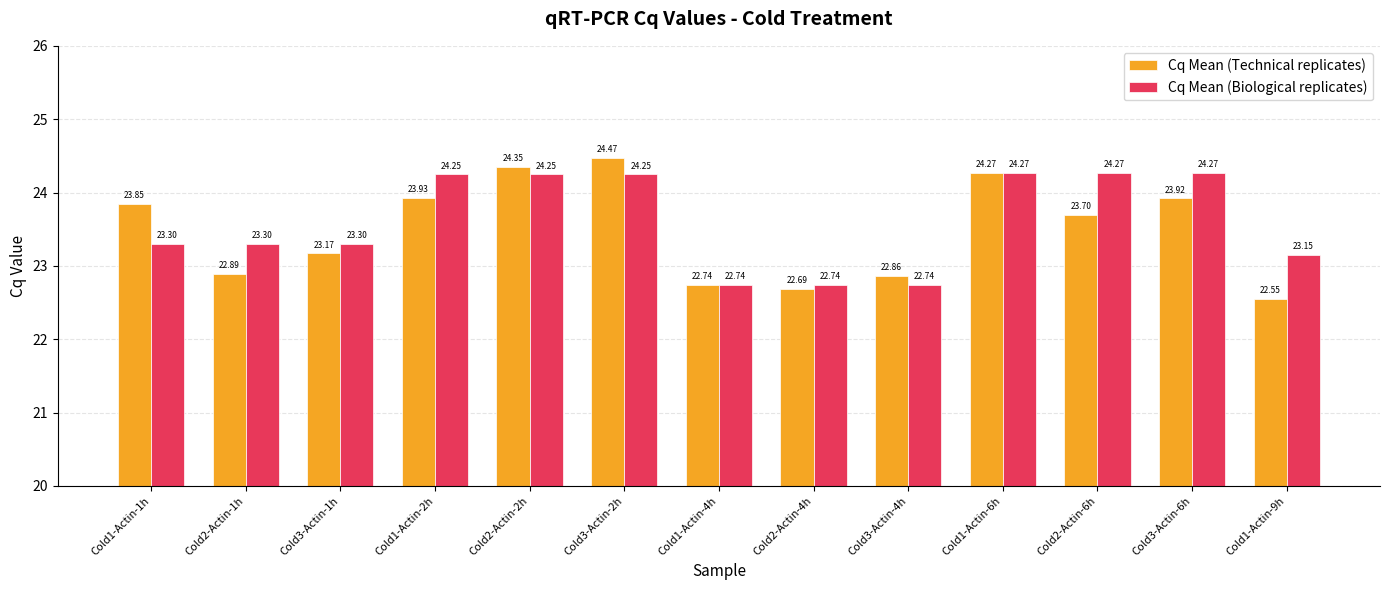

Rank the series by their maximum value, from highest to lowest.

Cq Mean (Technical replicates), Cq Mean (Biological replicates)